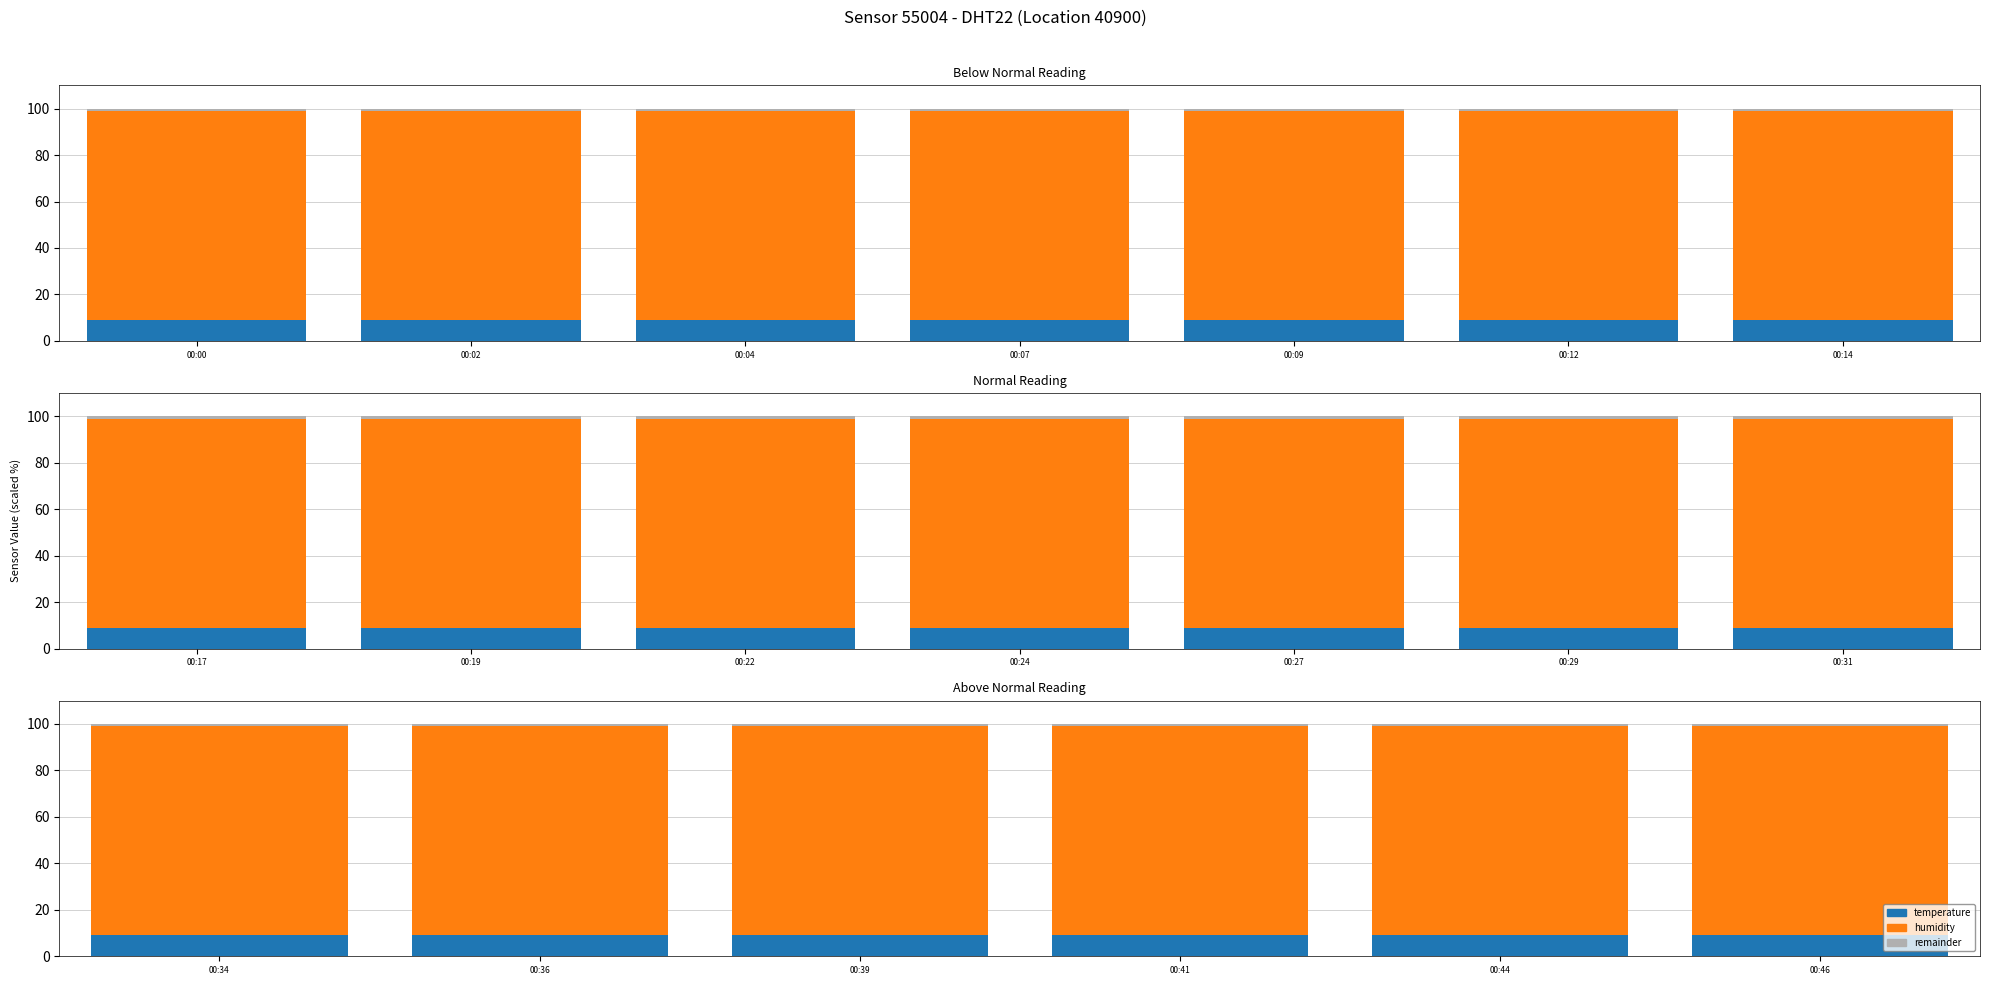

How many distinct data groups are displayed?

3